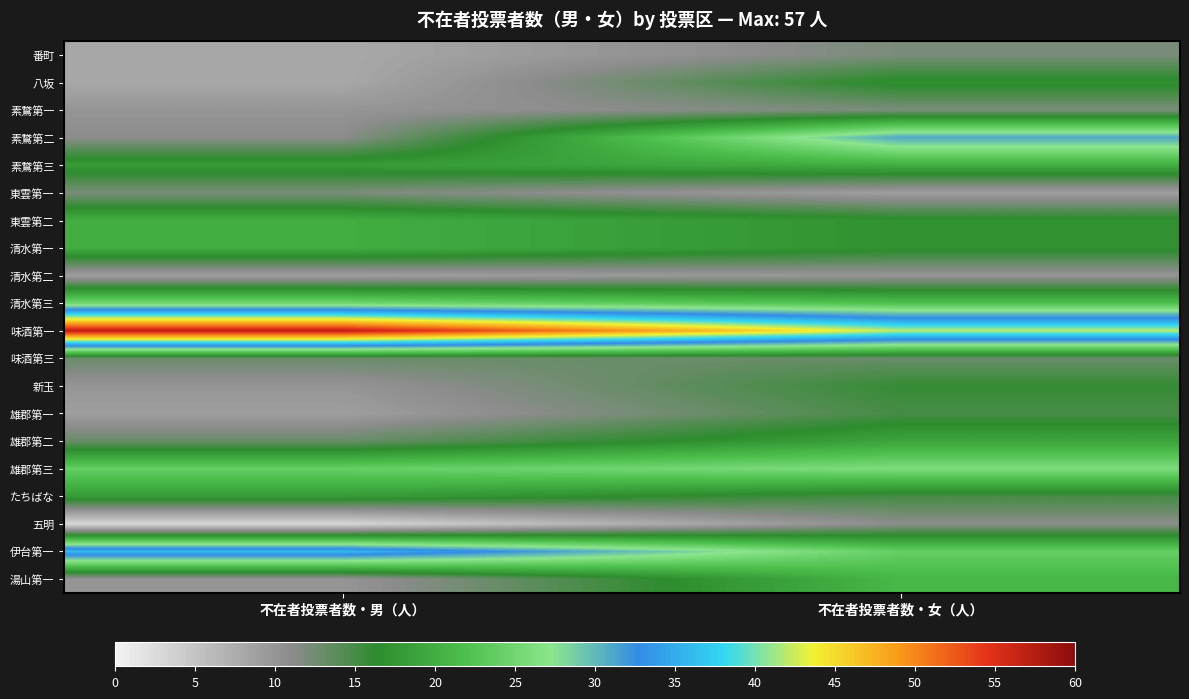

What is the difference between the highest and lowest values at 不在者投票者数・男（人）?

54